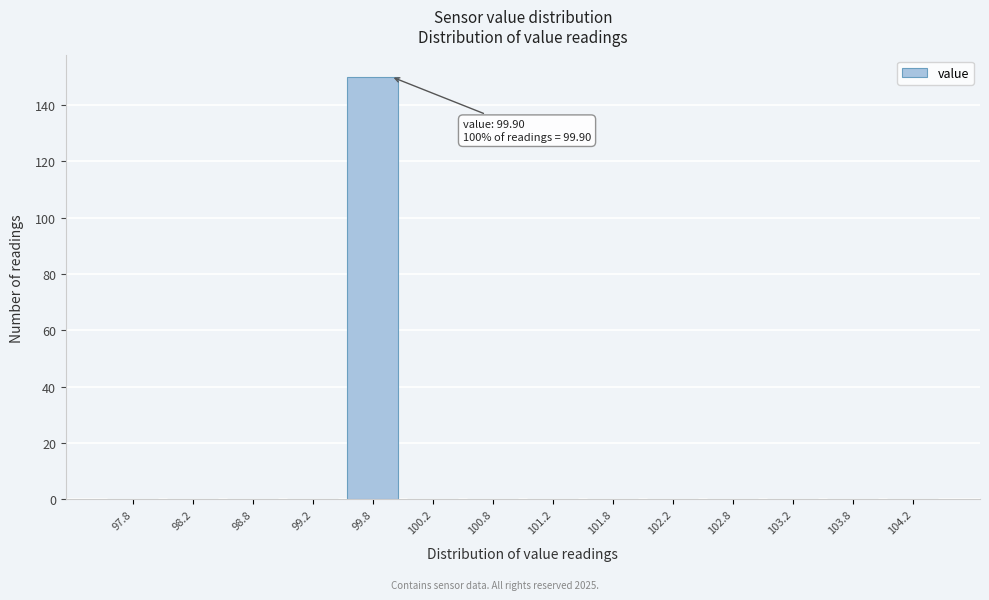

Over which range of the x-axis is the bar tallest?

99.5 to 100.0